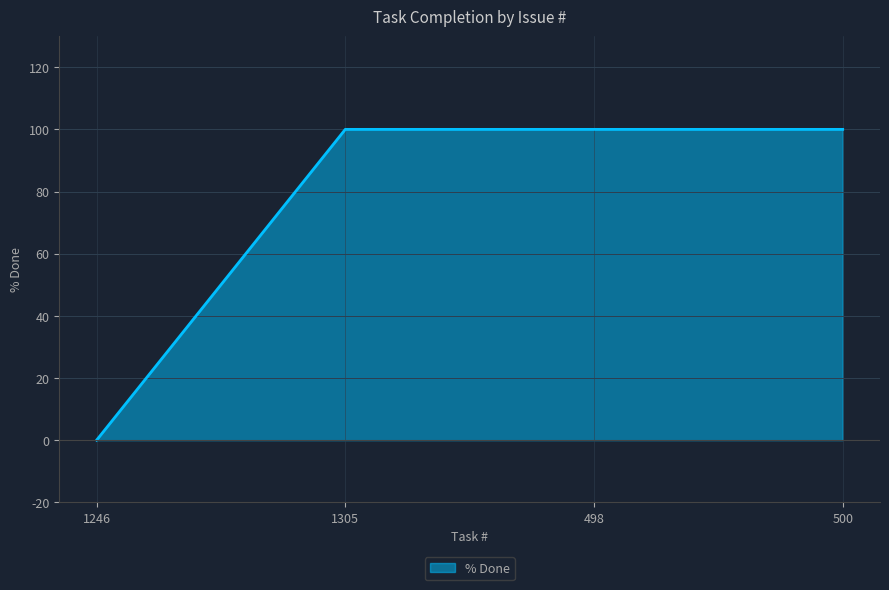

Reading right to left, extract all data points from this chart.

100	100	100	0